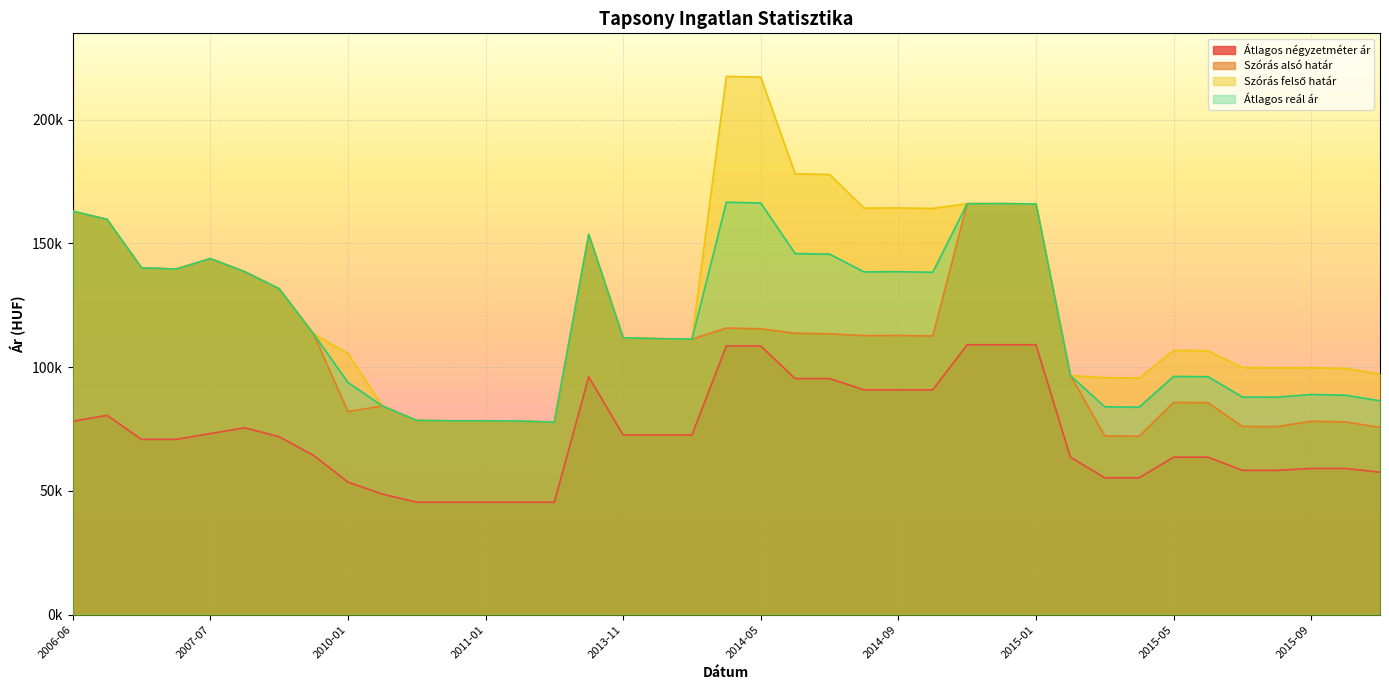

List the series in order of their overall mean, lowest first.

Átlagos négyzetméter ár, Szórás alsó határ, Átlagos reál ár, Szórás felső határ